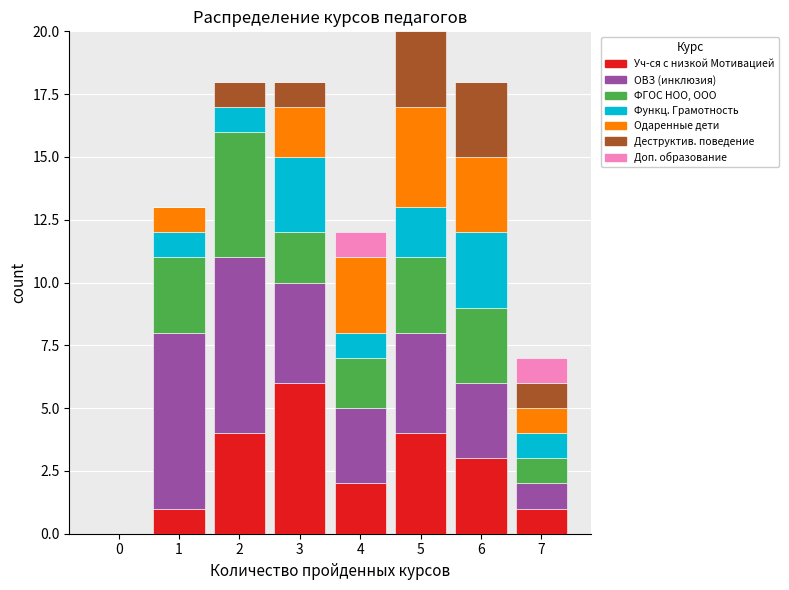

At which label does Уч-ся с низкой Мотивацией reach its peak?

3